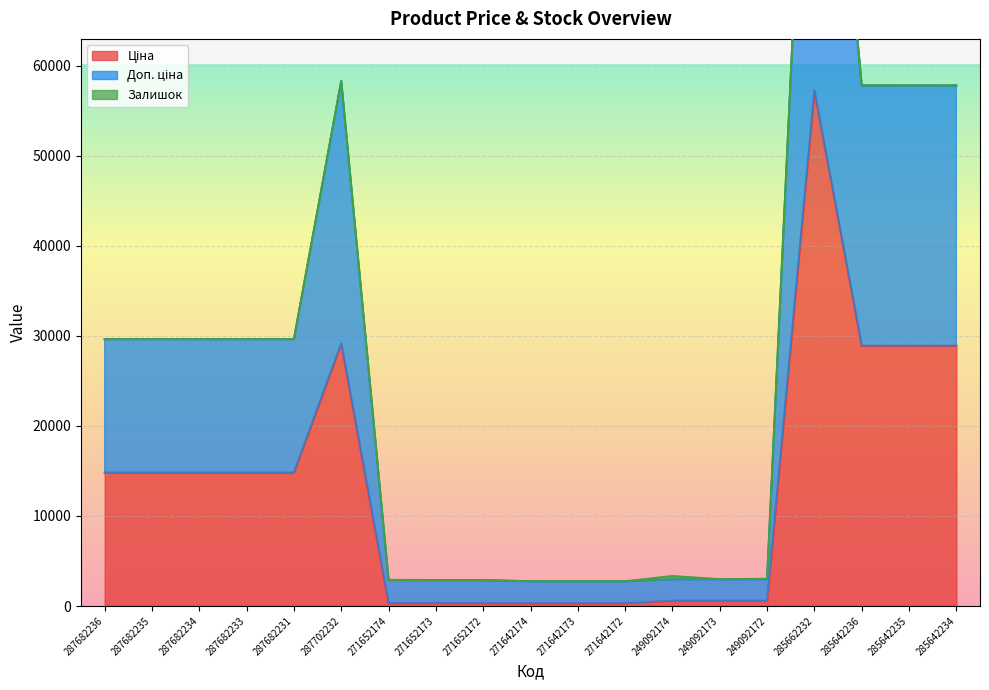

True or false: Доп. ціна has more than 1 interior local peaks.

True